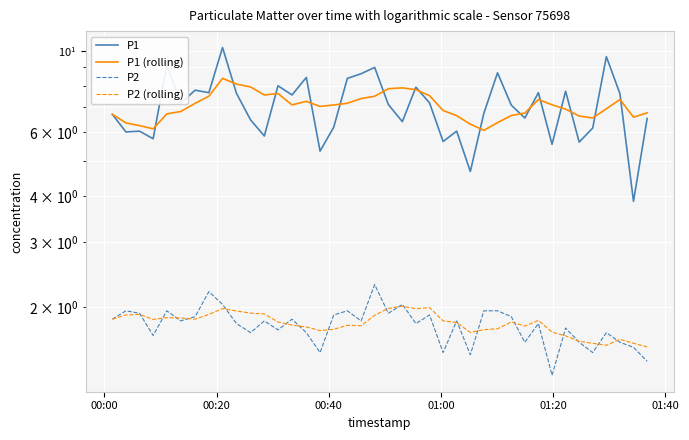

At how many categories does at least one series exceed 5?

40